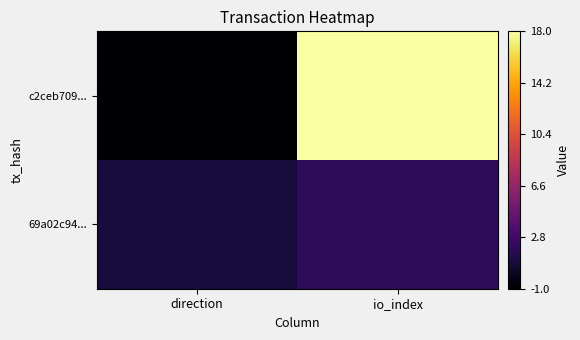

What is the difference between the highest and lowest values at direction?

2